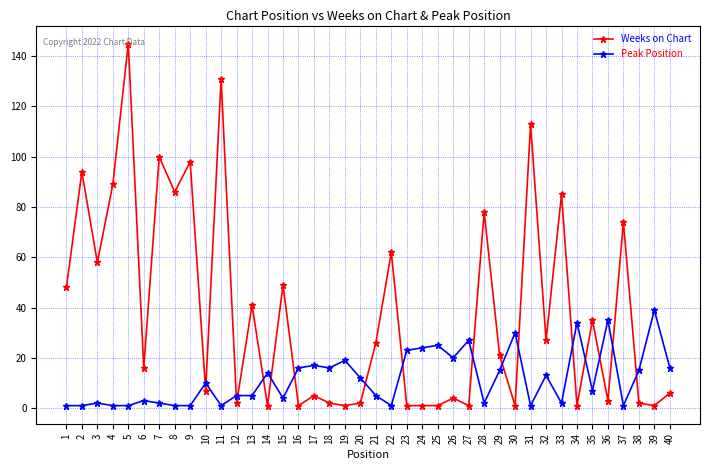

What is the maximum value shown in the chart?

145